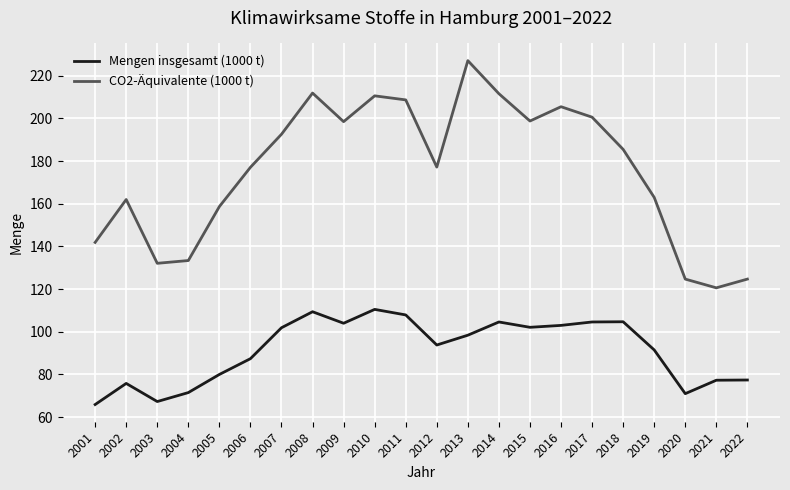

What is the spread (max minus min) of values at 2006?

89.7